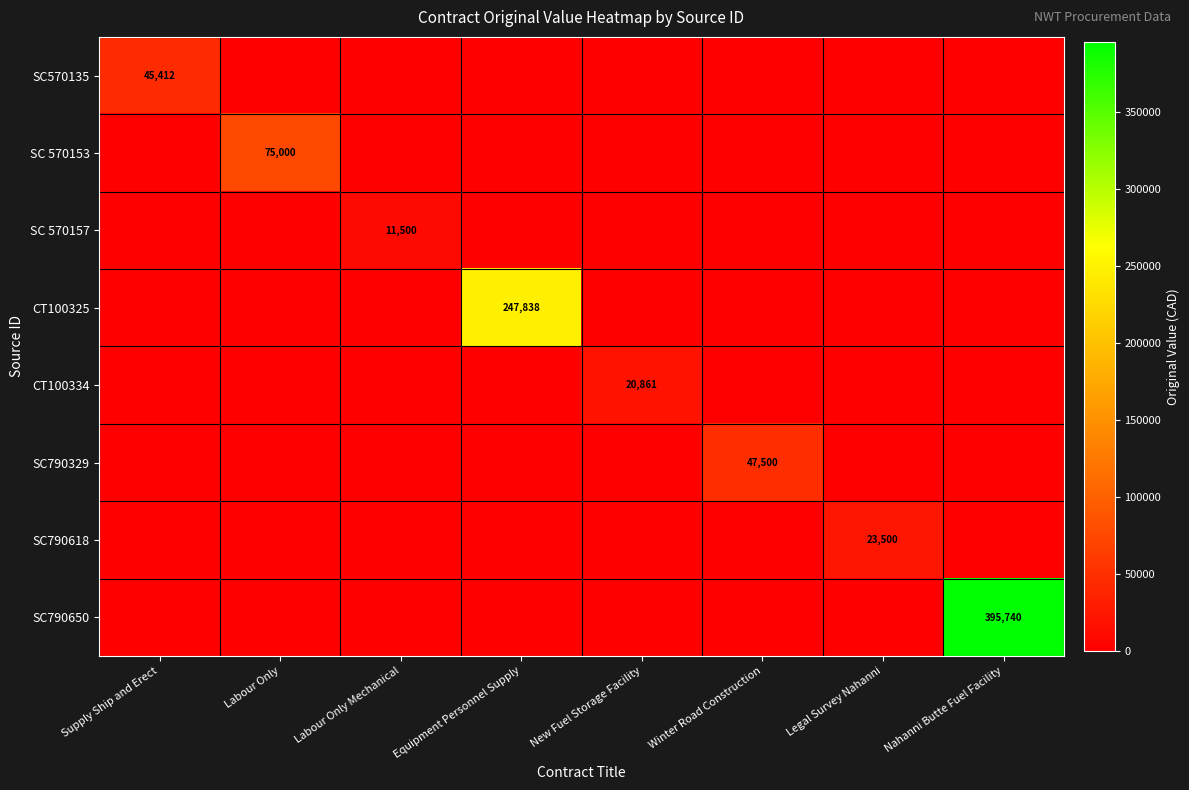

The SC570135 series shows 45412 at Supply Ship and Erect. True or false?

True